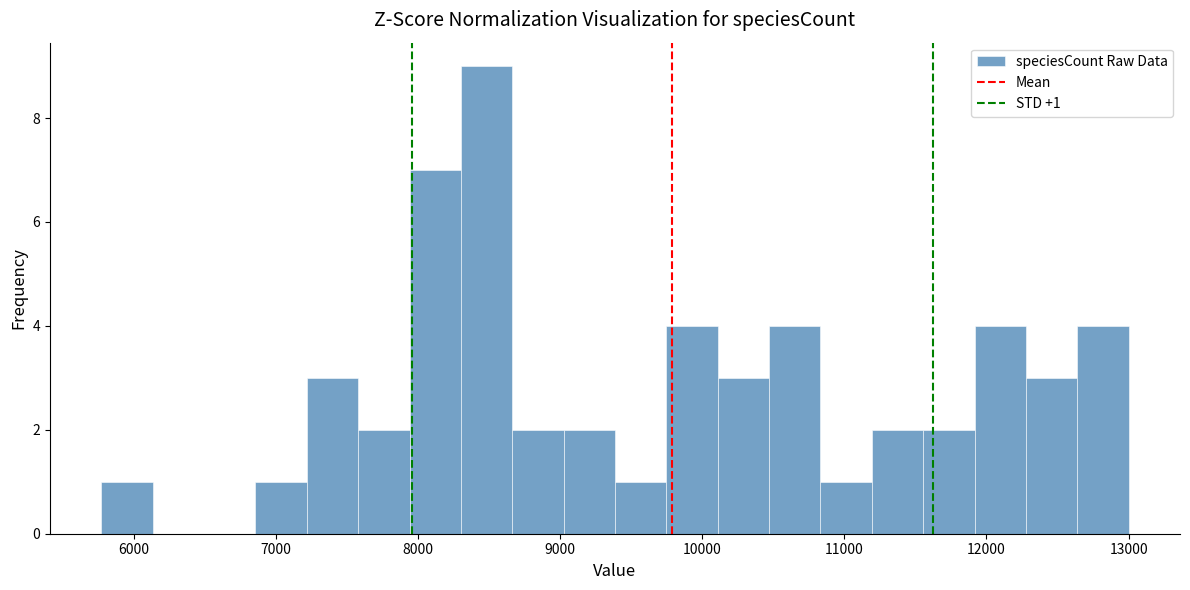

Around what value on the x-axis is the tallest bar? Give the approximate position of its centre, as read against the axis.

8500